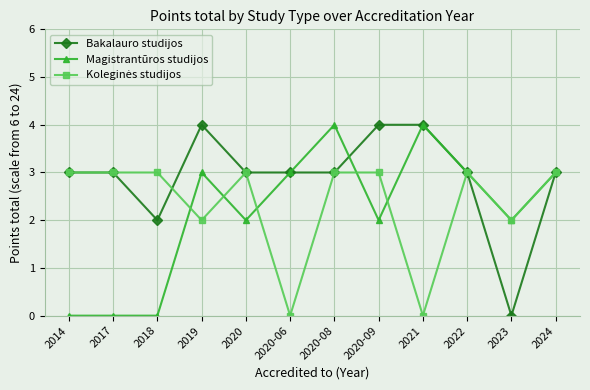

What is the total value across all series at 2021?

8